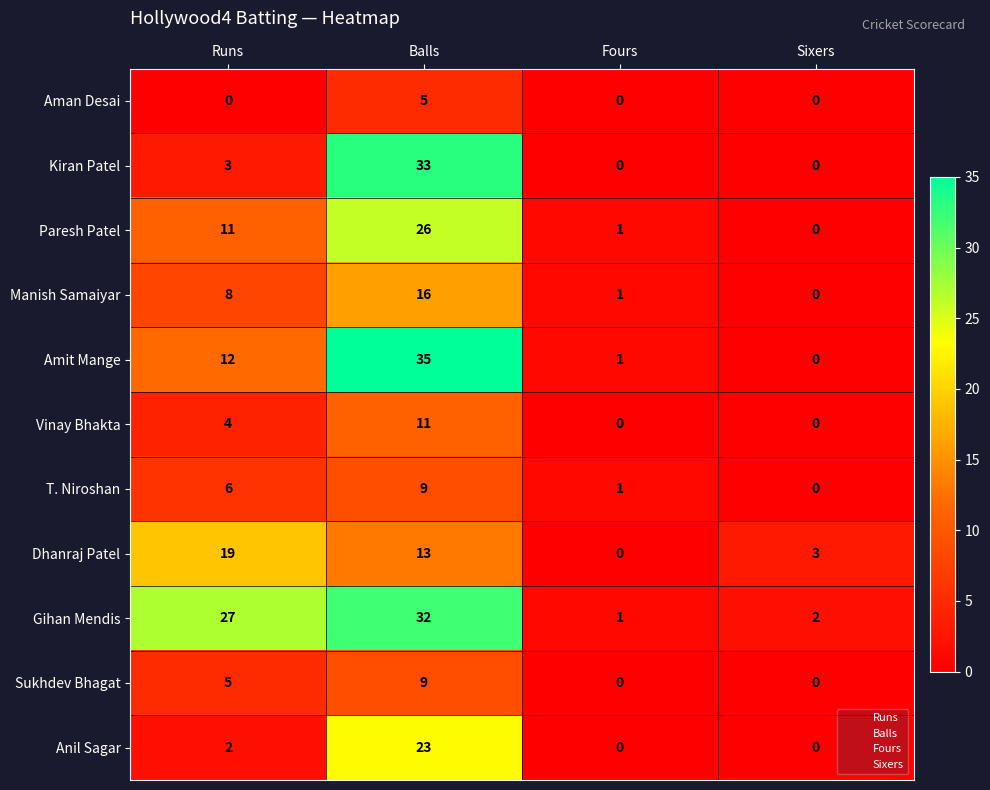

At which label is Anil Sagar closest to 11?

Runs